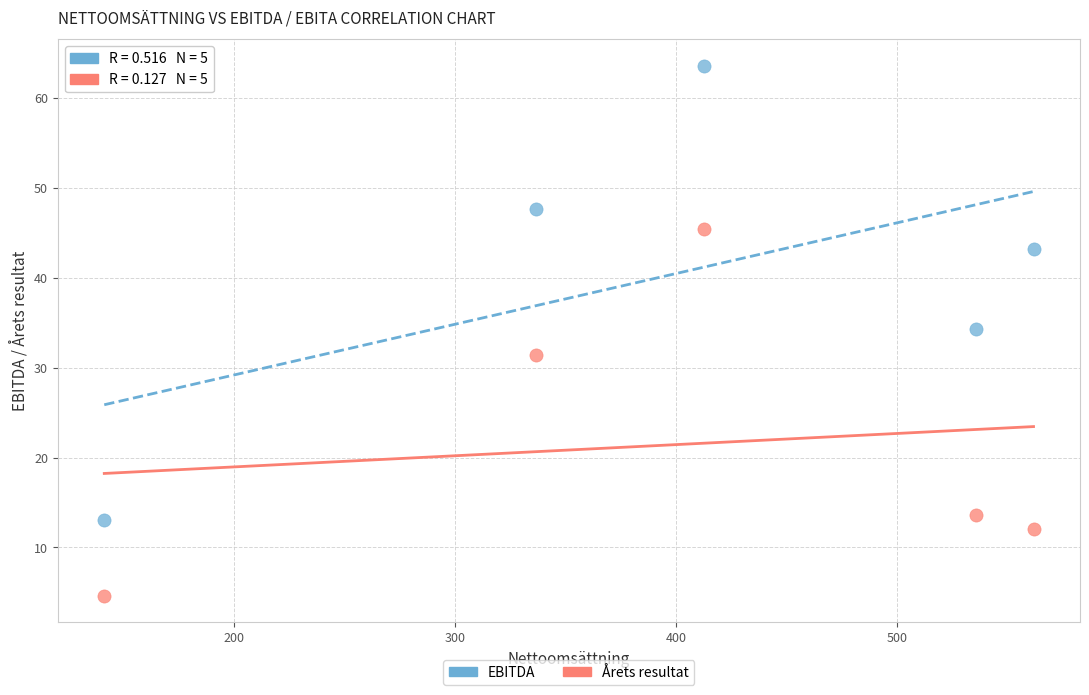

Which series reaches the minimum Y coordinate?

Årets resultat